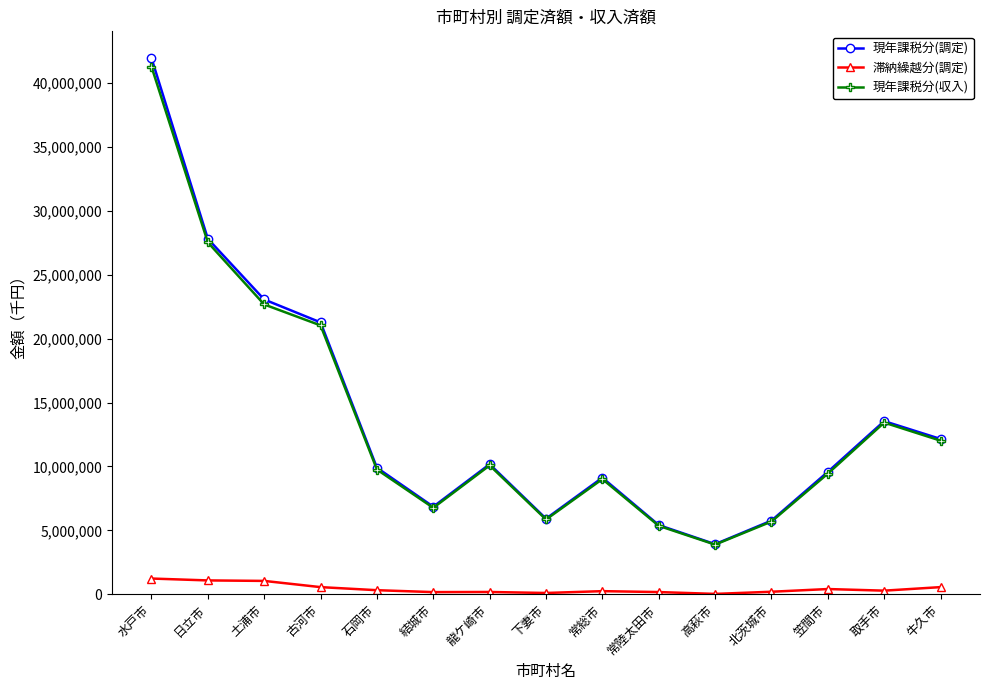

True or false: 滞納繰越分(調定) has a value of 287794 at 取手市.

True